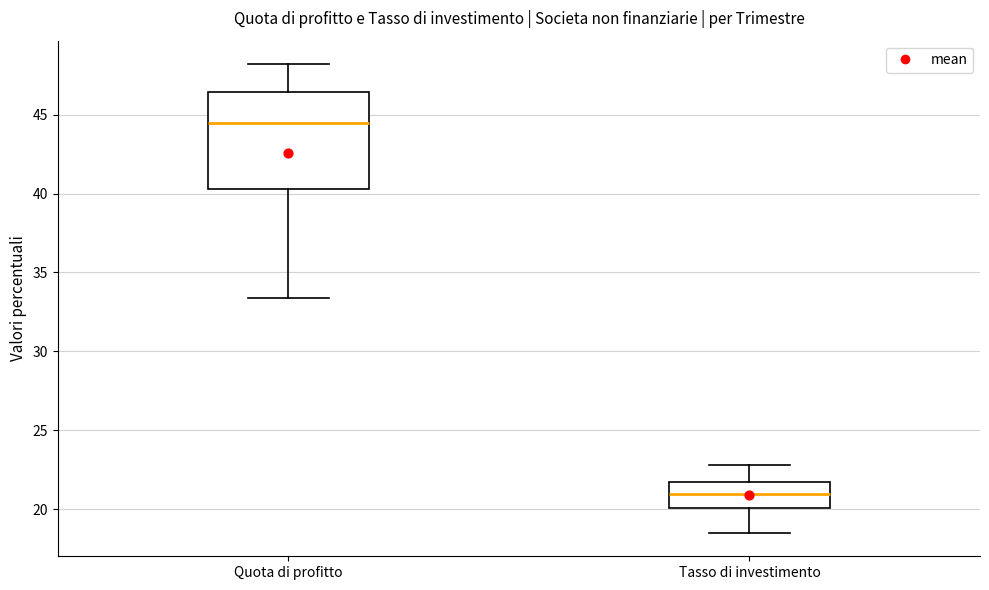

Which box's median line is the highest?

Quota di profitto